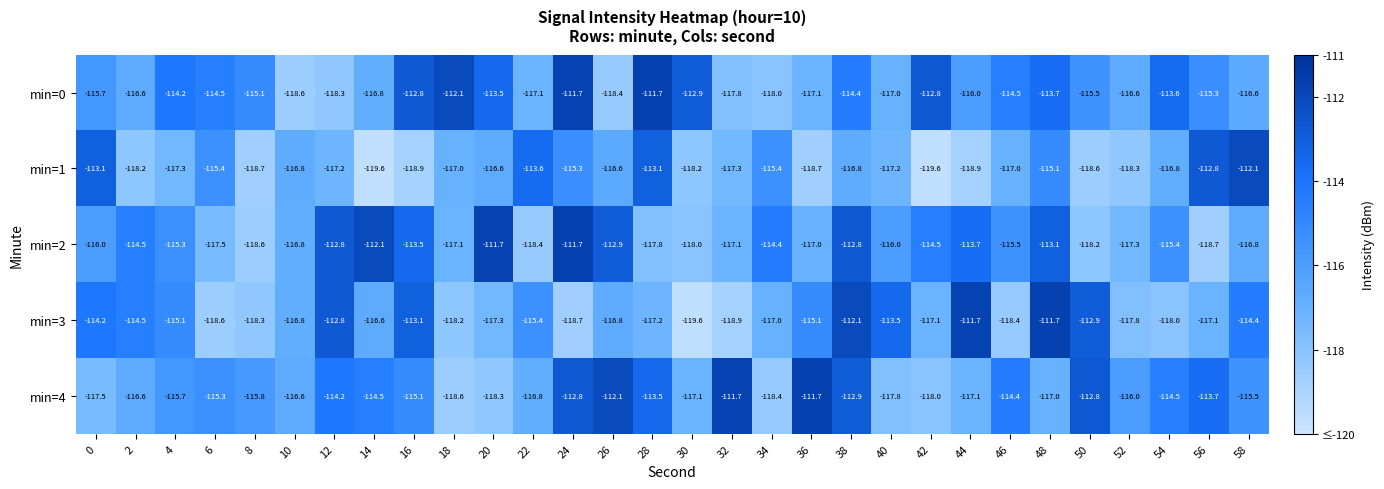

At which label does min=2 reach its minimum?

56